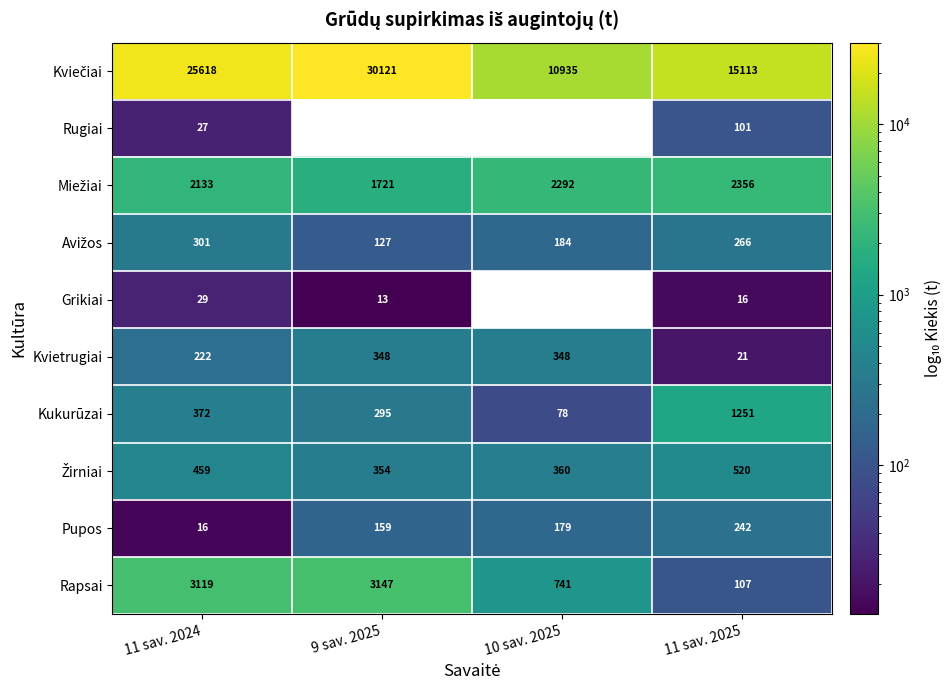

Is the value of Rapsai at 11 sav. 2024 greater than the value of Kukurūzai at 11 sav. 2024?

Yes